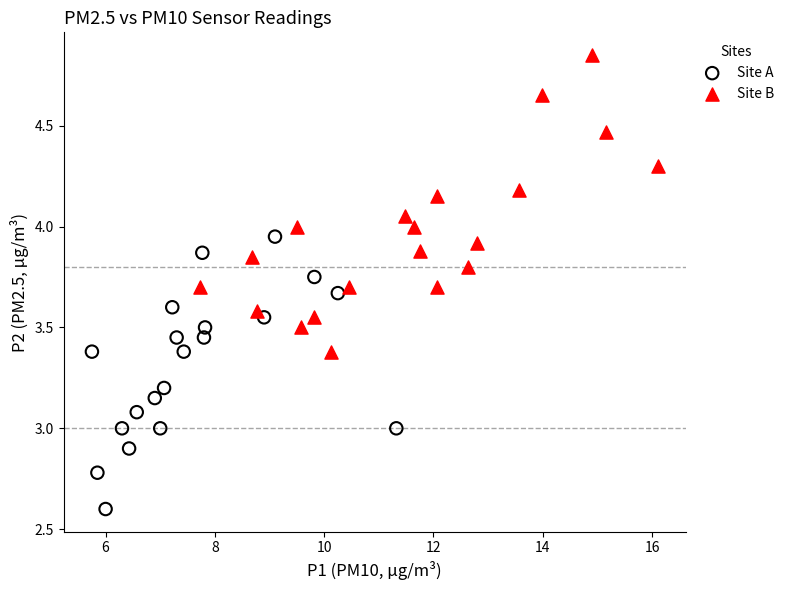

Which series contains the highest Y value?

Site B